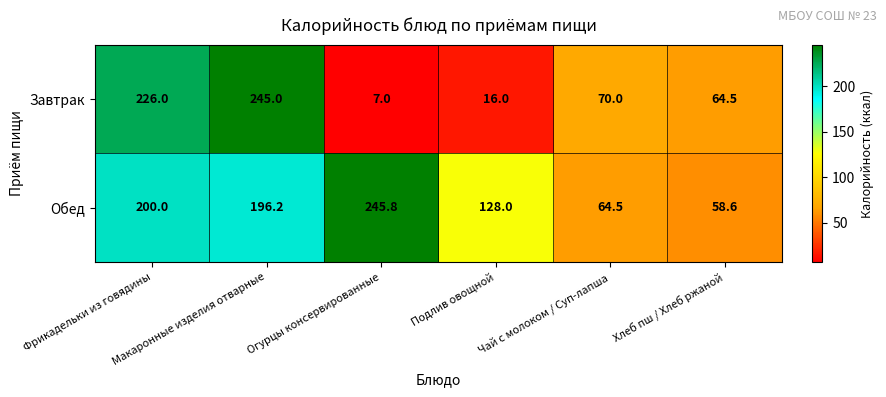

What is the difference between the maximum and second lowest values in the Завтрак series?

229.0